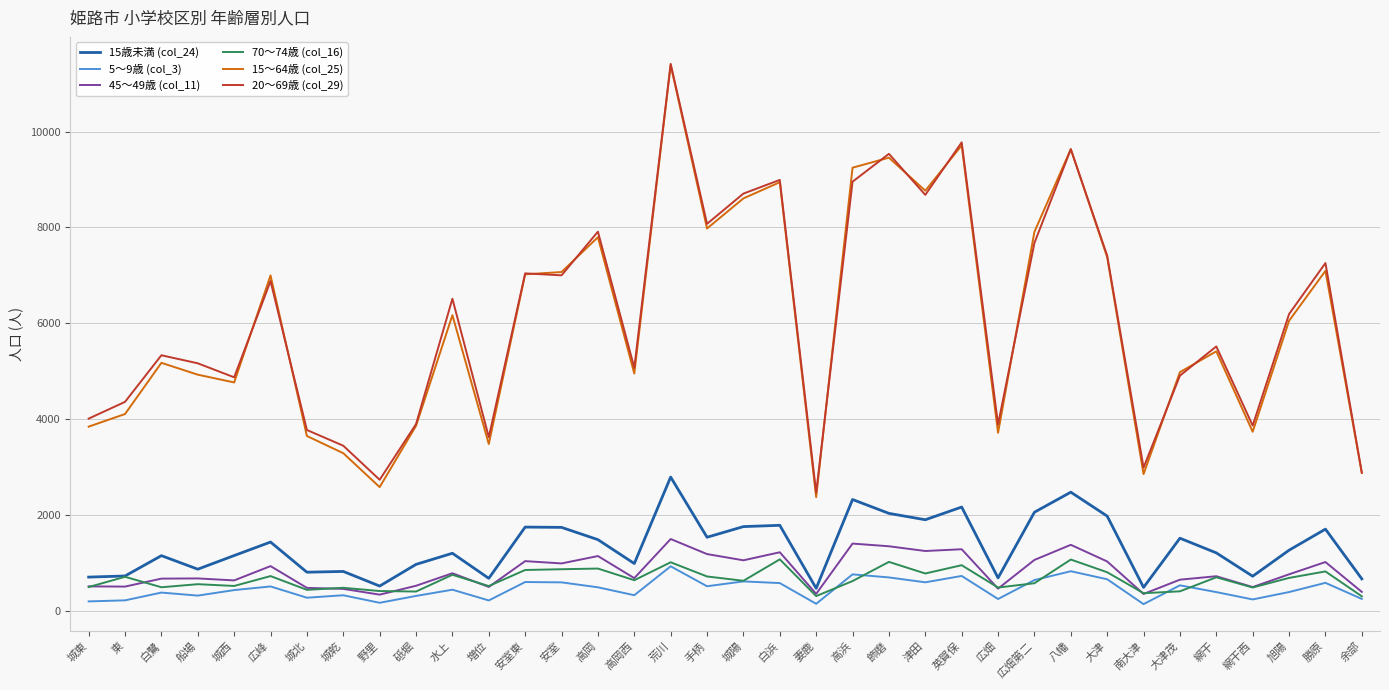

What is the sum of the 70～74歳 (col_16) values at 砥堀 and 城西?

930